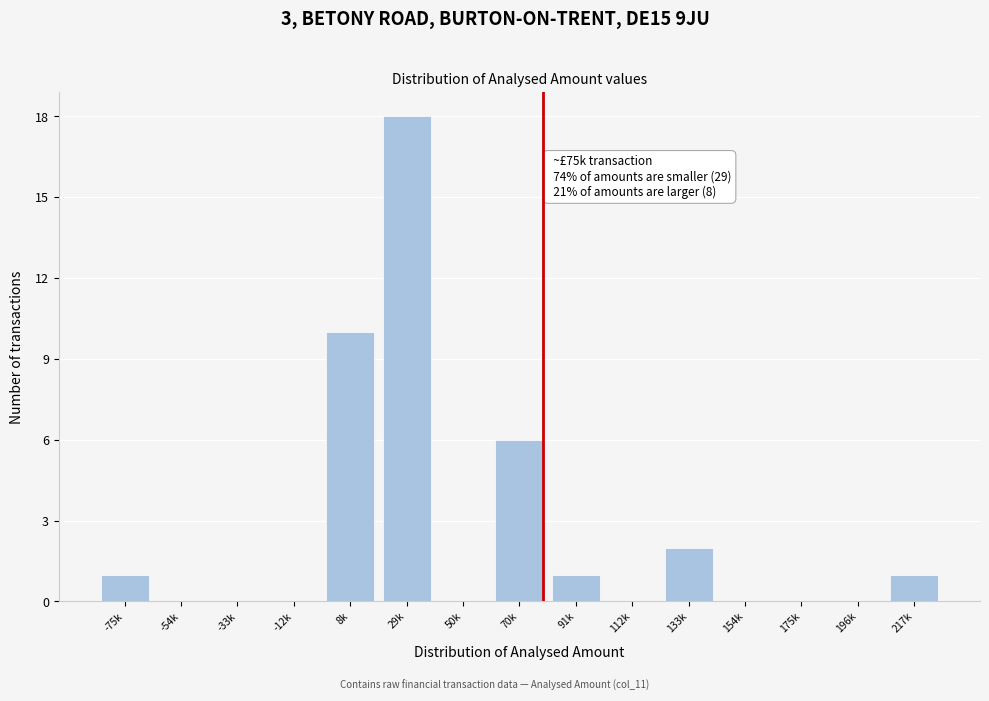

Reading right to left, list all the values displayed in this chart.

217k=1	196k=0	175k=0	154k=0	133k=2	112k=0	91k=1	70k=6	50k=0	29k=18	8k=10	-12k=0	-33k=0	-54k=0	-75k=1